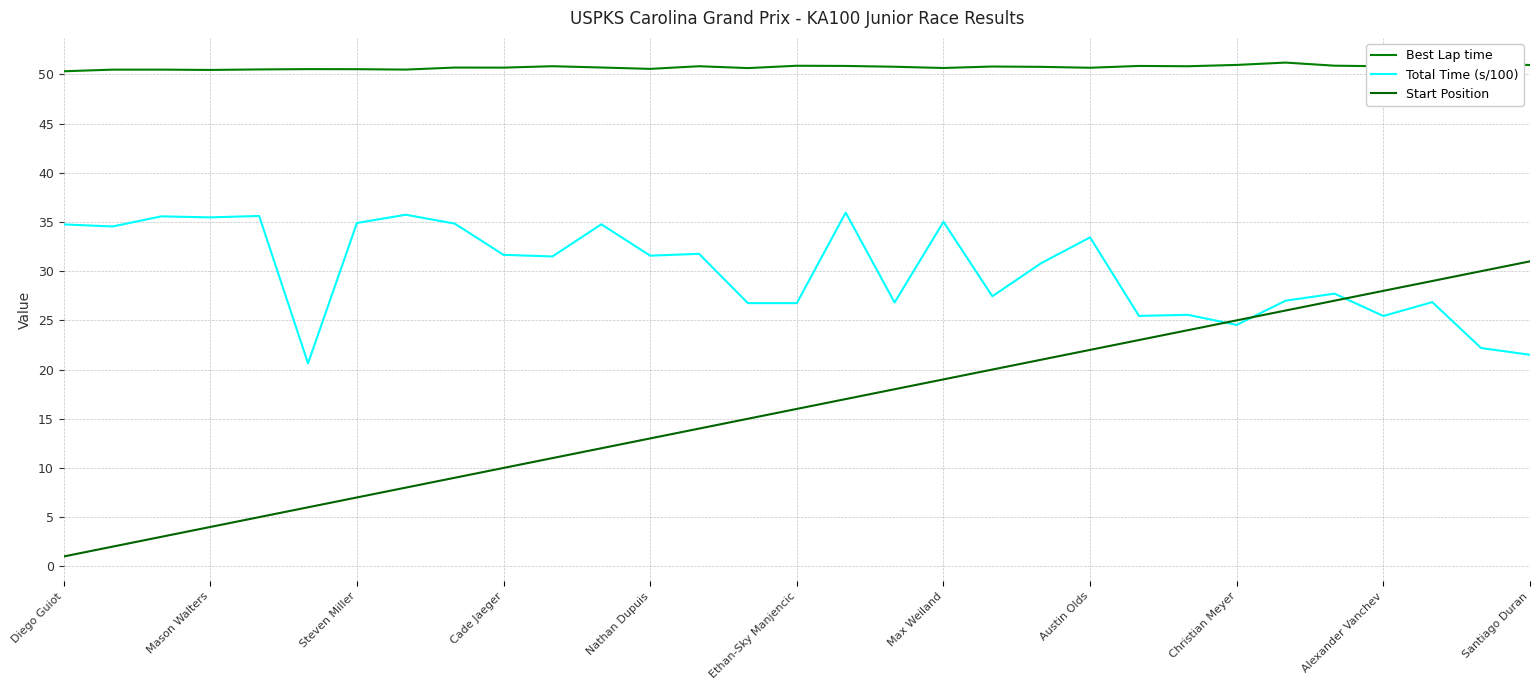

Does the chart have visible grid lines?

Yes